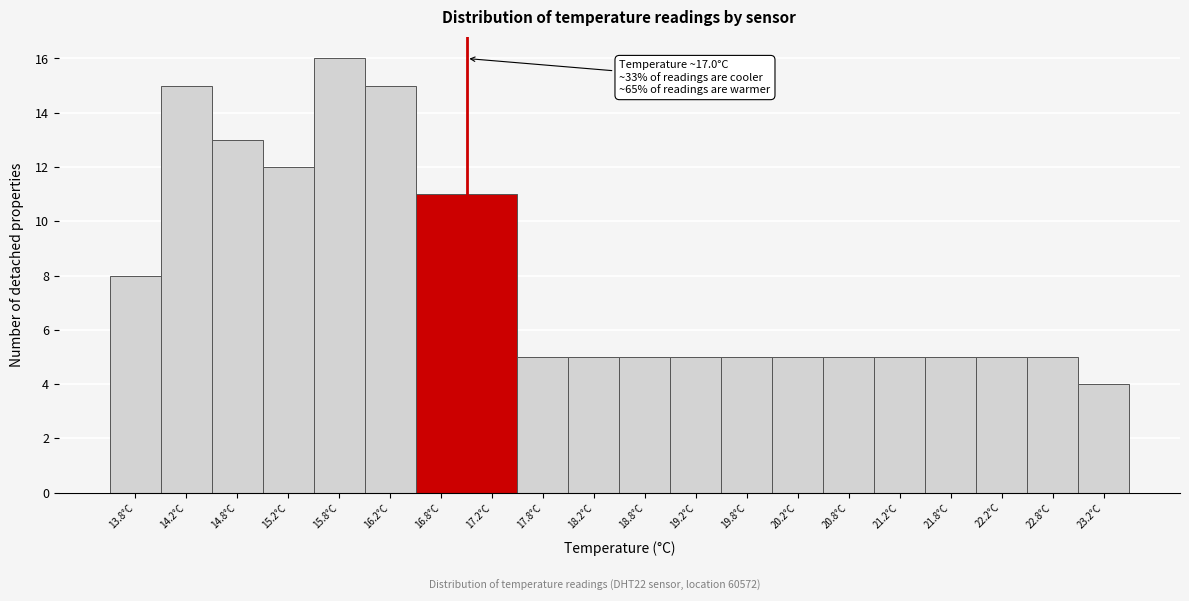

Which range on the x-axis has the tallest bar?

15.5 to 16.0